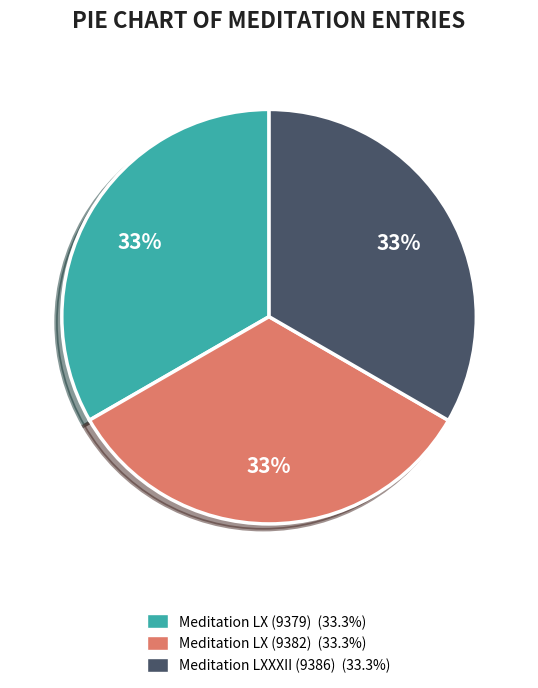

Is Meditation LX (9382) the majority of the pie?

No